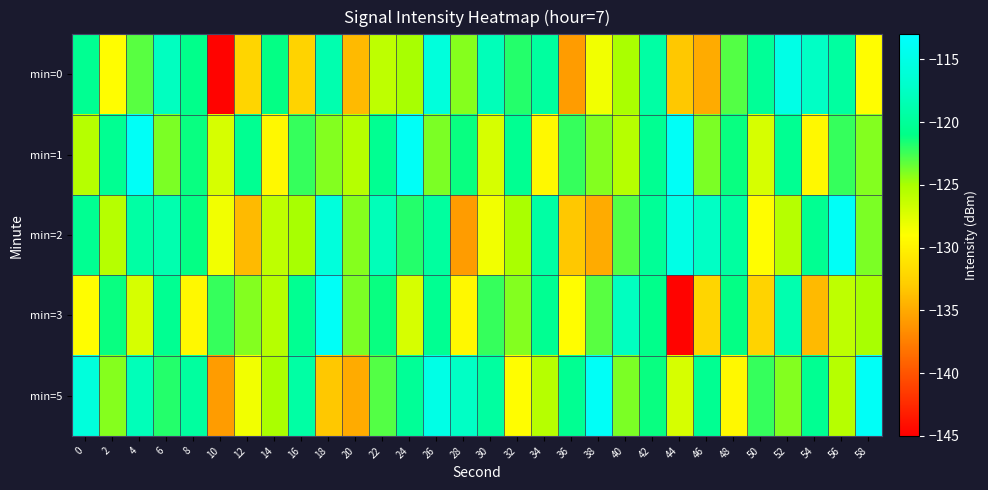

Which series has the largest range (max minus min)?

min=3